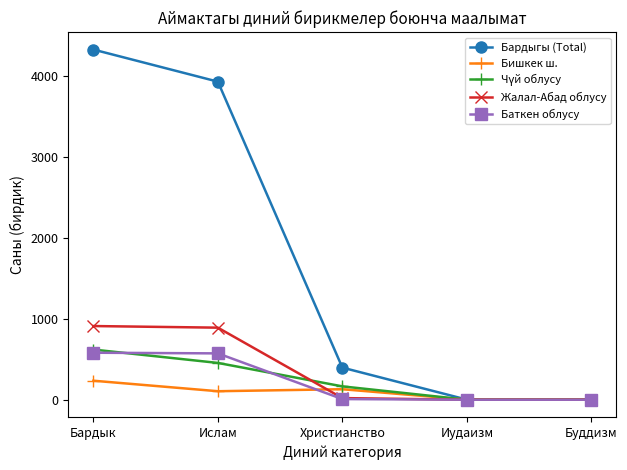

True or false: Бардыгы (Total) has more than 1 interior local peaks.

False